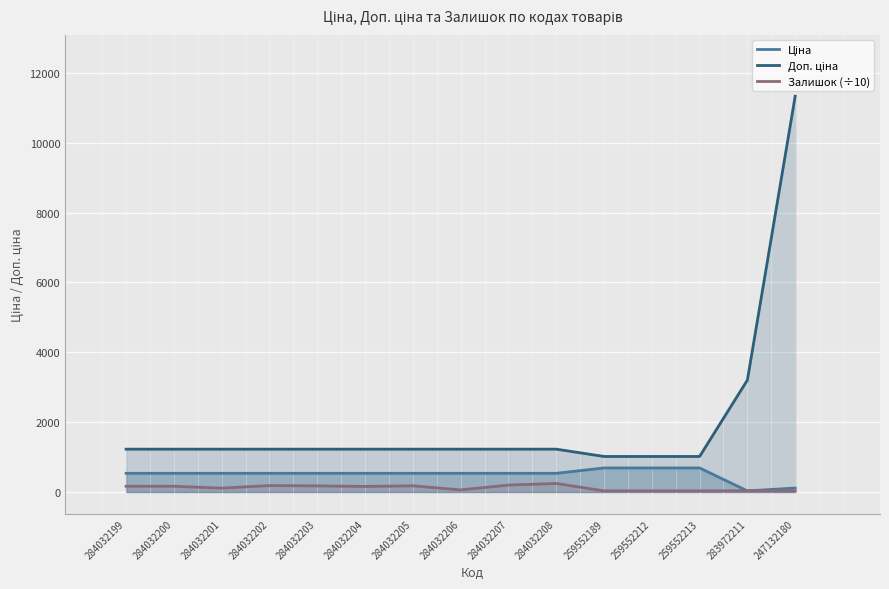

Which category has the lowest value in the Доп. ціна series?

259552189